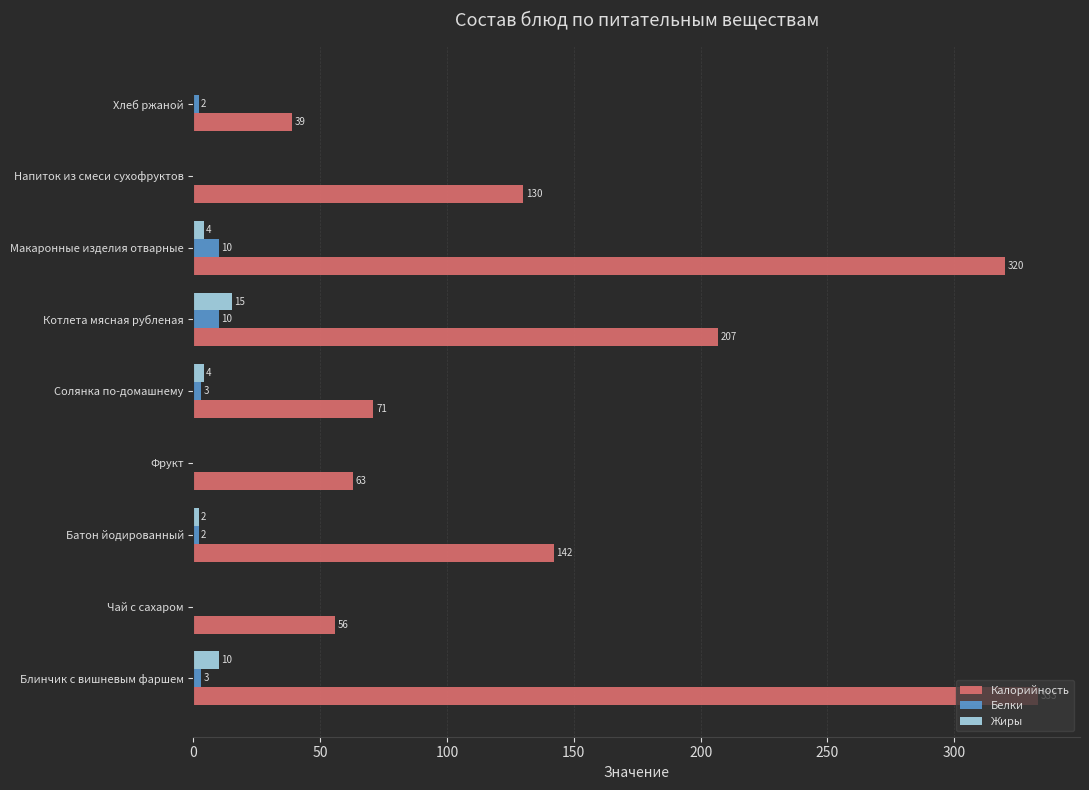

Is the value of Калорийность at Батон йодированный greater than the value of Жиры at Макаронные изделия отварные?

Yes